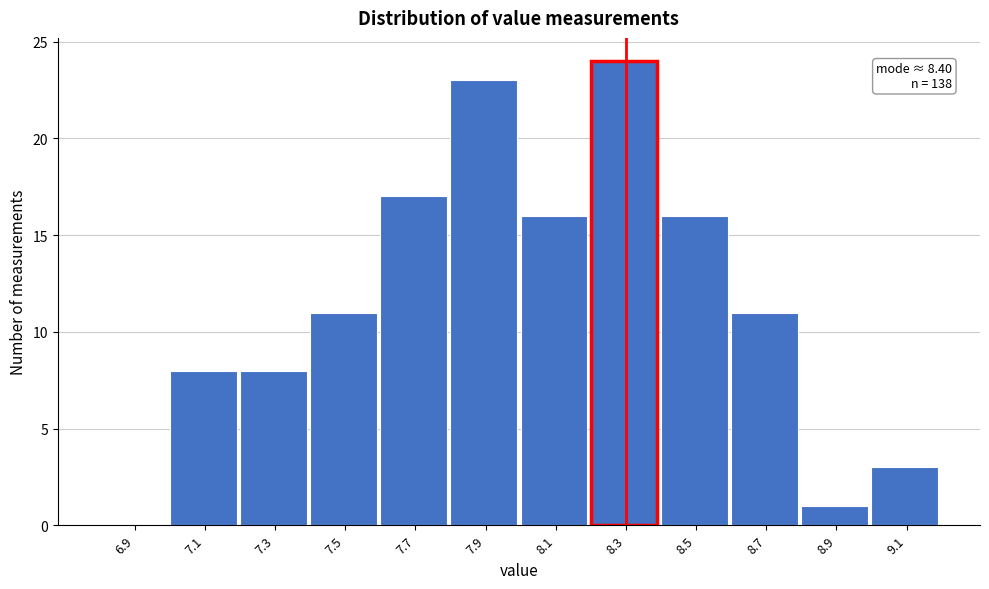

Reading left to right, transcribe all the data shown in this chart.

6.9=0	7.1=8	7.3=8	7.5=11	7.7=17	7.9=23	8.1=16	8.3=24	8.5=16	8.7=11	8.9=1	9.1=3